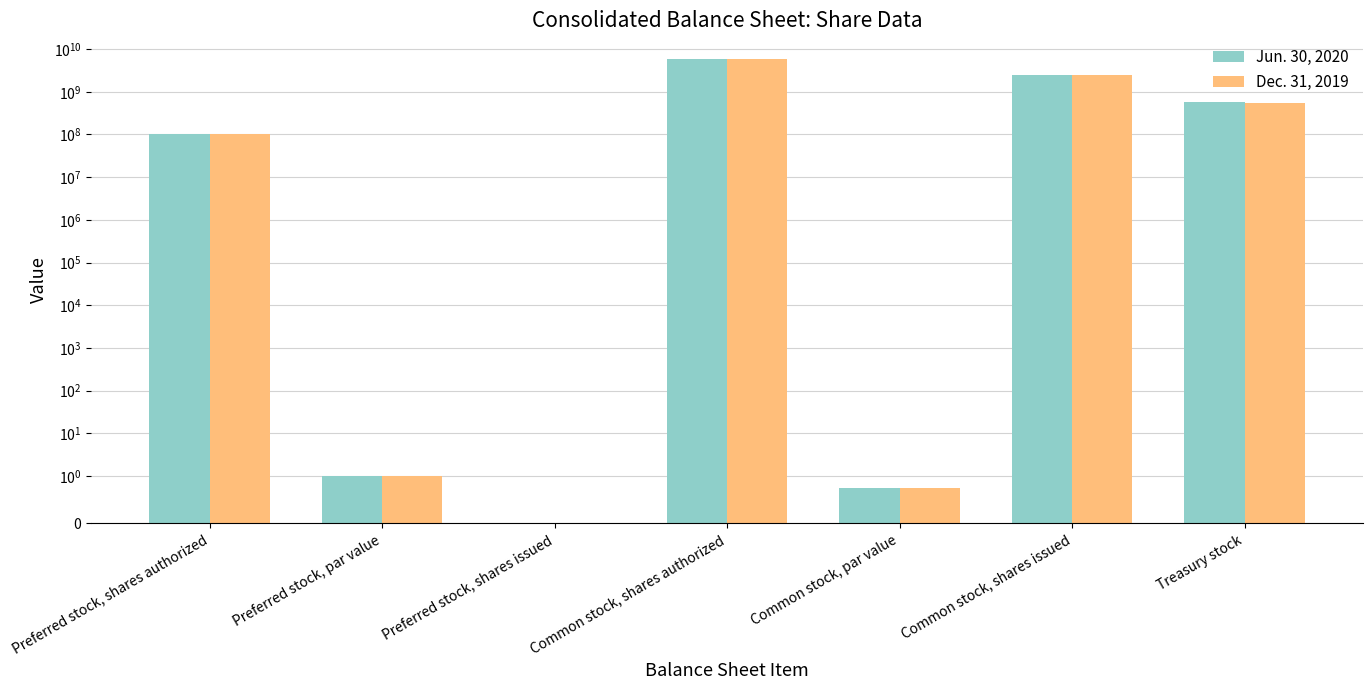

What is the difference between the maximum and minimum values in the Jun. 30, 2020 series?

6000000000.0